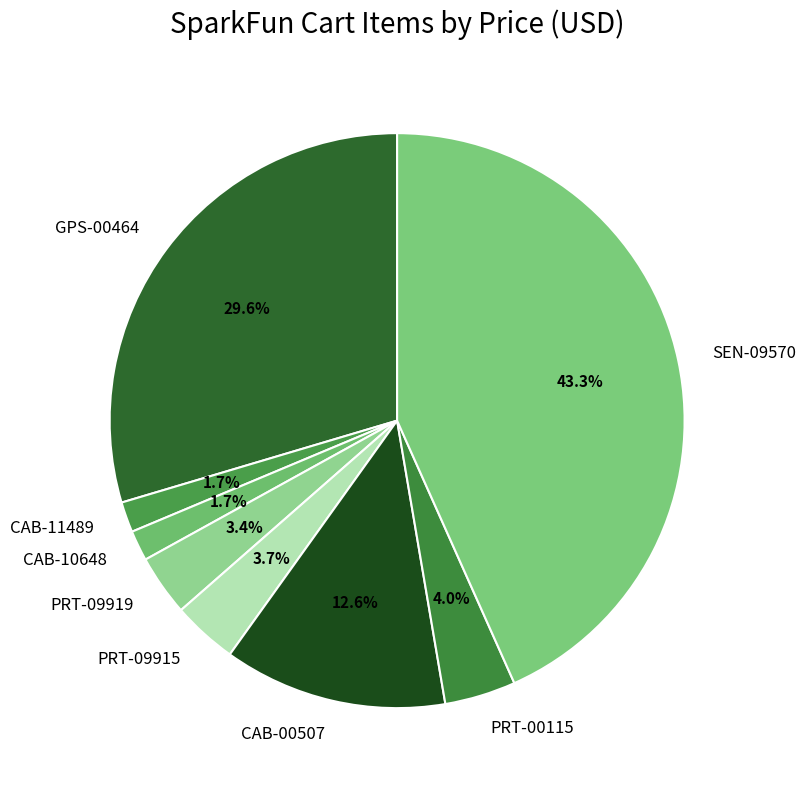

The PRT-09915 slice represents 13% of the pie. True or false?

False